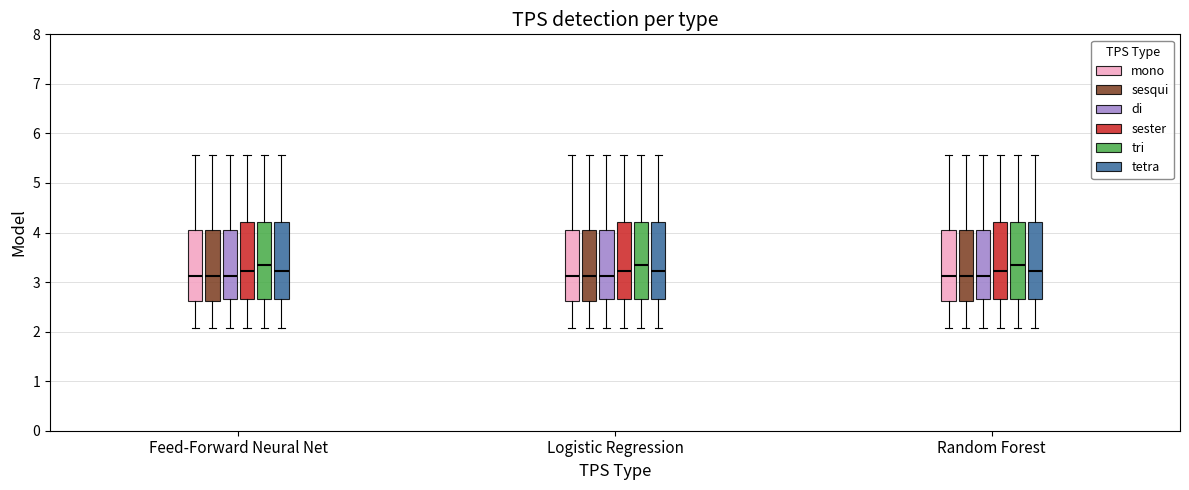

Reading left to right, transcribe this box plot: for each box, give where its median line is, the range the box spans, and where its two whiskers end, as read against the y-axis. The values are not printed on the chart, so give them approximately, as read against the axis.

Feed-Forward Neural Net (mono): median 3.1, box 2.6 to 4.1, whiskers 2.1 to 5.6
Feed-Forward Neural Net (sesqui): median 3.1, box 2.6 to 4.1, whiskers 2.1 to 5.6
Feed-Forward Neural Net (di): median 3.1, box 2.7 to 4.1, whiskers 2.1 to 5.6
Feed-Forward Neural Net (sester): median 3.2, box 2.7 to 4.2, whiskers 2.1 to 5.6
Feed-Forward Neural Net (tri): median 3.3, box 2.7 to 4.2, whiskers 2.1 to 5.6
Feed-Forward Neural Net (tetra): median 3.2, box 2.7 to 4.2, whiskers 2.1 to 5.6
Logistic Regression (mono): median 3.1, box 2.6 to 4.1, whiskers 2.1 to 5.6
Logistic Regression (sesqui): median 3.1, box 2.6 to 4.1, whiskers 2.1 to 5.6
Logistic Regression (di): median 3.1, box 2.7 to 4.1, whiskers 2.1 to 5.6
Logistic Regression (sester): median 3.2, box 2.7 to 4.2, whiskers 2.1 to 5.6
Logistic Regression (tri): median 3.3, box 2.7 to 4.2, whiskers 2.1 to 5.6
Logistic Regression (tetra): median 3.2, box 2.7 to 4.2, whiskers 2.1 to 5.6
Random Forest (mono): median 3.1, box 2.6 to 4.1, whiskers 2.1 to 5.6
Random Forest (sesqui): median 3.1, box 2.6 to 4.1, whiskers 2.1 to 5.6
Random Forest (di): median 3.1, box 2.7 to 4.1, whiskers 2.1 to 5.6
Random Forest (sester): median 3.2, box 2.7 to 4.2, whiskers 2.1 to 5.6
Random Forest (tri): median 3.3, box 2.7 to 4.2, whiskers 2.1 to 5.6
Random Forest (tetra): median 3.2, box 2.7 to 4.2, whiskers 2.1 to 5.6